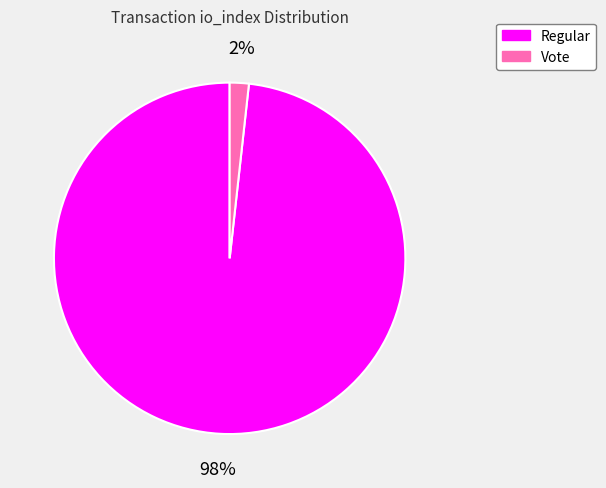

Between Regular and Vote, which is larger?

Regular